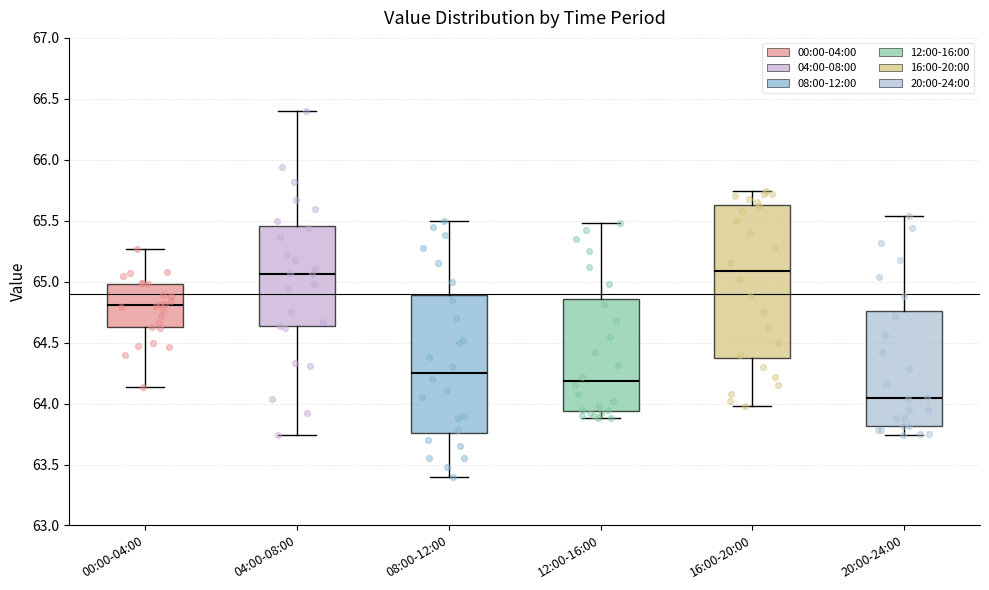

Reading left to right, transcribe this box plot: for each box, give where its median line is, the range the box spans, and where its two whiskers end, as read against the y-axis. The values are not printed on the chart, so give them approximately, as read against the axis.

00:00-04:00: median 64.80, box 64.65 to 65.00, whiskers 64.15 to 65.25
04:00-08:00: median 65.05, box 64.65 to 65.45, whiskers 63.75 to 66.40
08:00-12:00: median 64.25, box 63.75 to 64.90, whiskers 63.40 to 65.50
12:00-16:00: median 64.20, box 63.95 to 64.85, whiskers 63.90 to 65.50
16:00-20:00: median 65.10, box 64.40 to 65.65, whiskers 64.00 to 65.75
20:00-24:00: median 64.05, box 63.80 to 64.75, whiskers 63.75 to 65.55